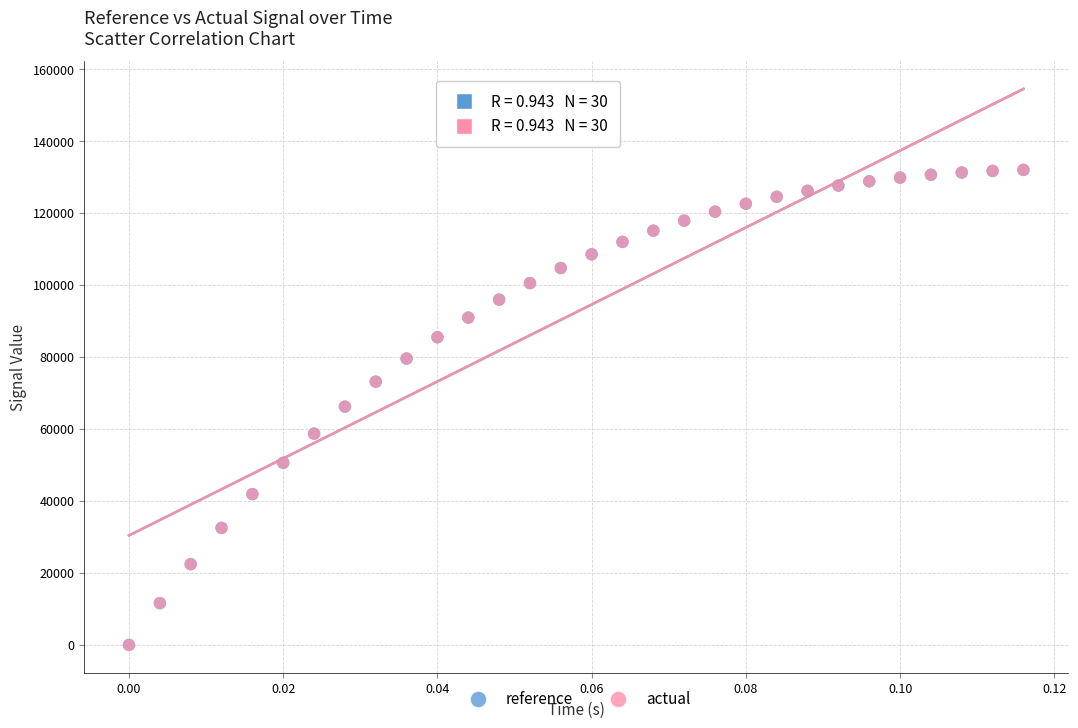

What are all the series names shown in the legend?

reference, actual